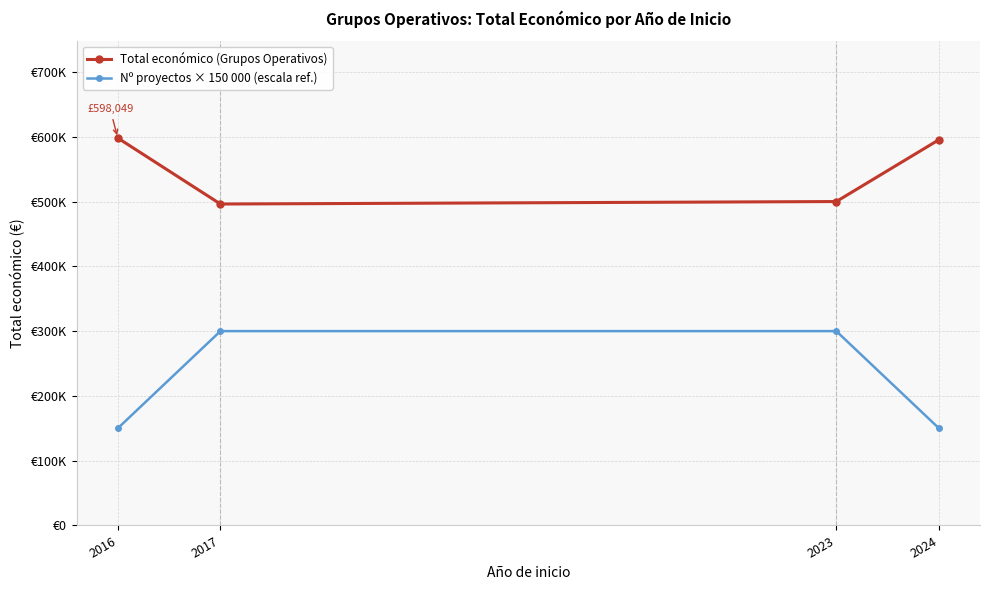

What are all the series names shown in the legend?

Total económico (Grupos Operativos), Nº proyectos × 150 000 (escala ref.)